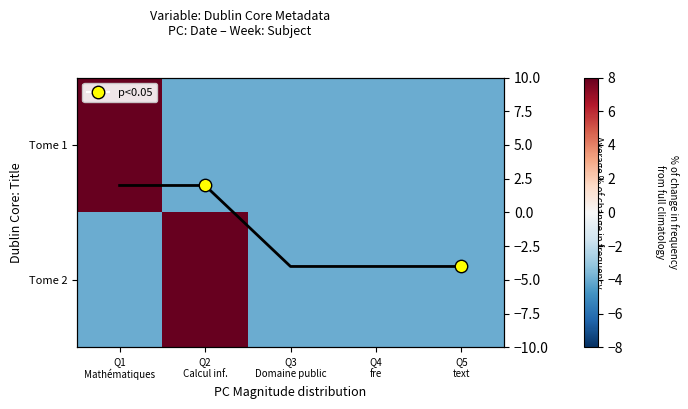

At which category is the sum across all series the highest?

Q1
Mathématiques